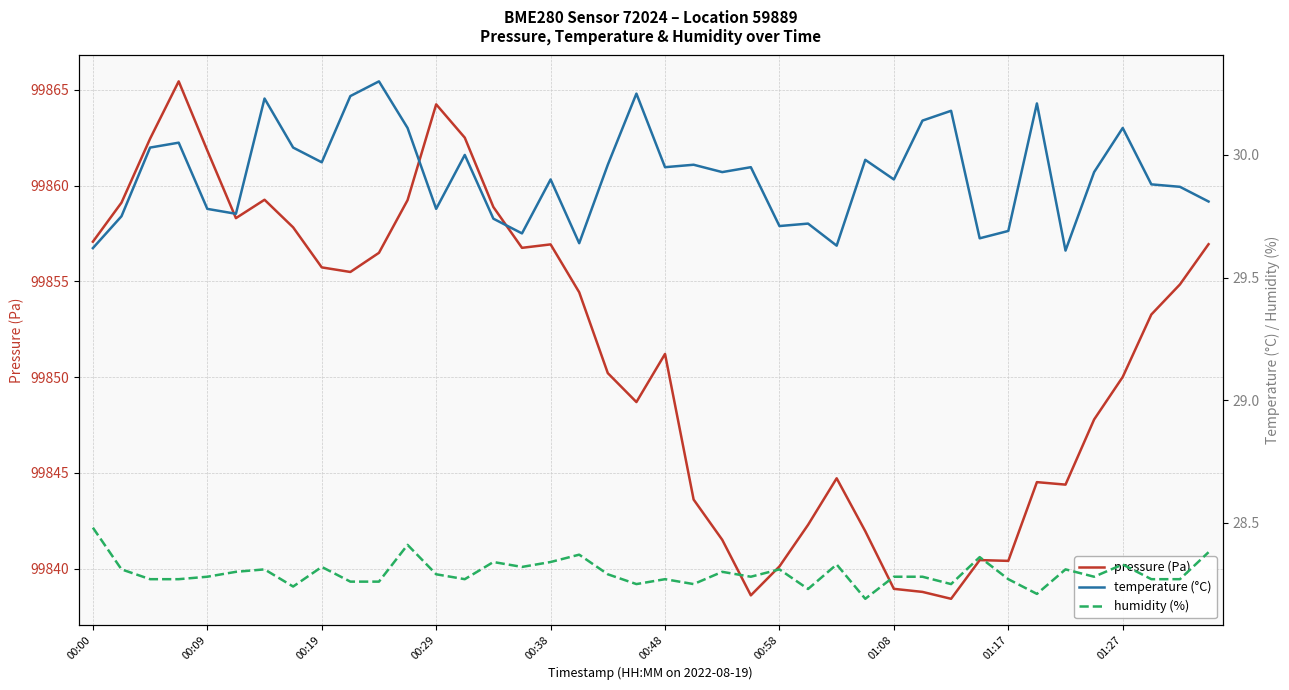

What is the label of the 23rd point from the right?

17